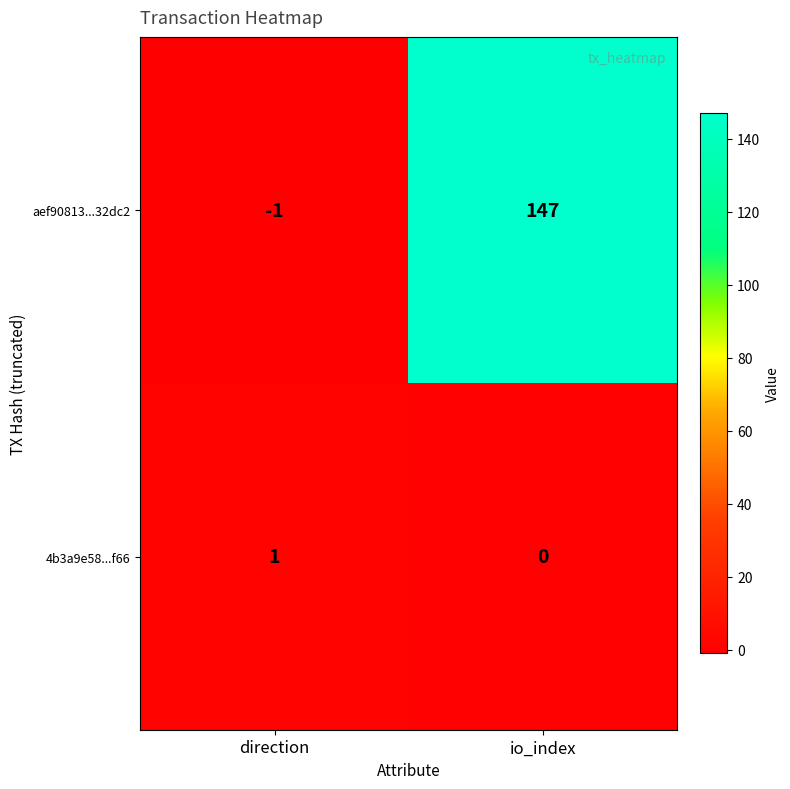

Which label corresponds to the largest value in the chart?

io_index